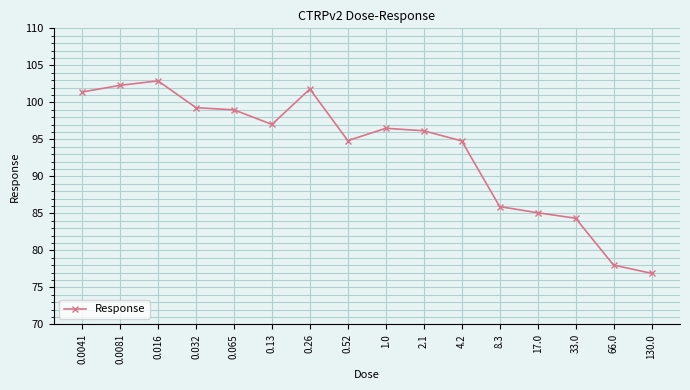

What is the sum of the values at 0.032 and 17.0?

184.4